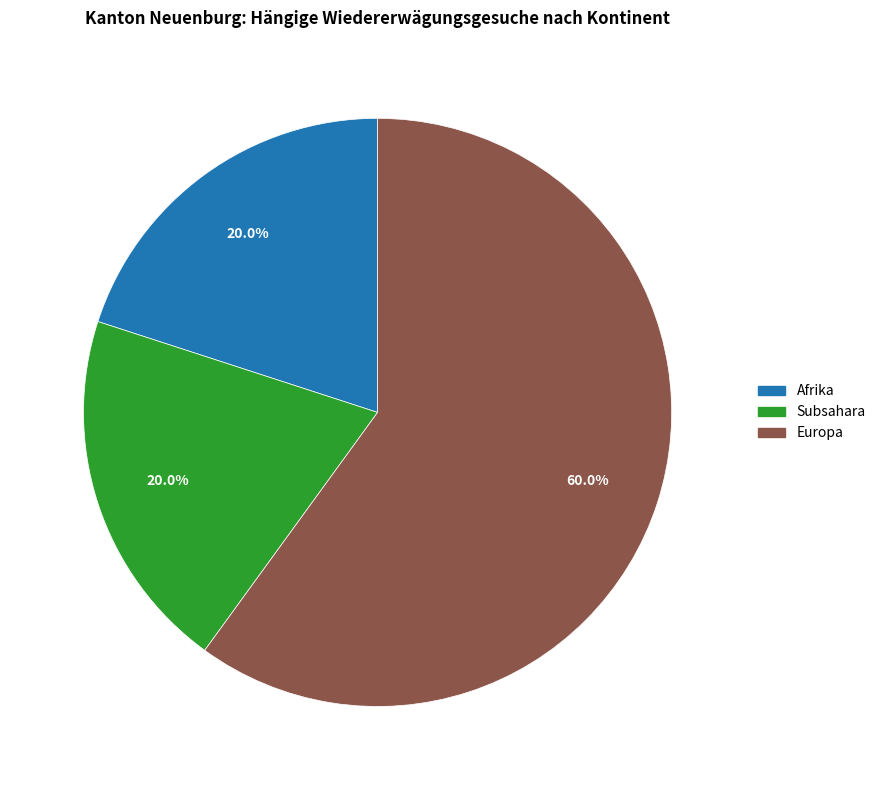

Does any single category account for the majority?

Yes